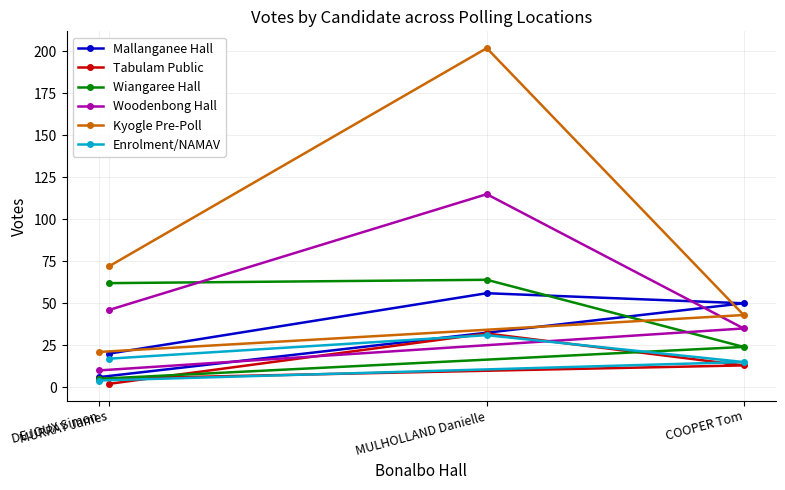

What are all the series names shown in the legend?

Mallanganee Hall, Tabulam Public, Wiangaree Hall, Woodenbong Hall, Kyogle Pre-Poll, Enrolment/NAMAV